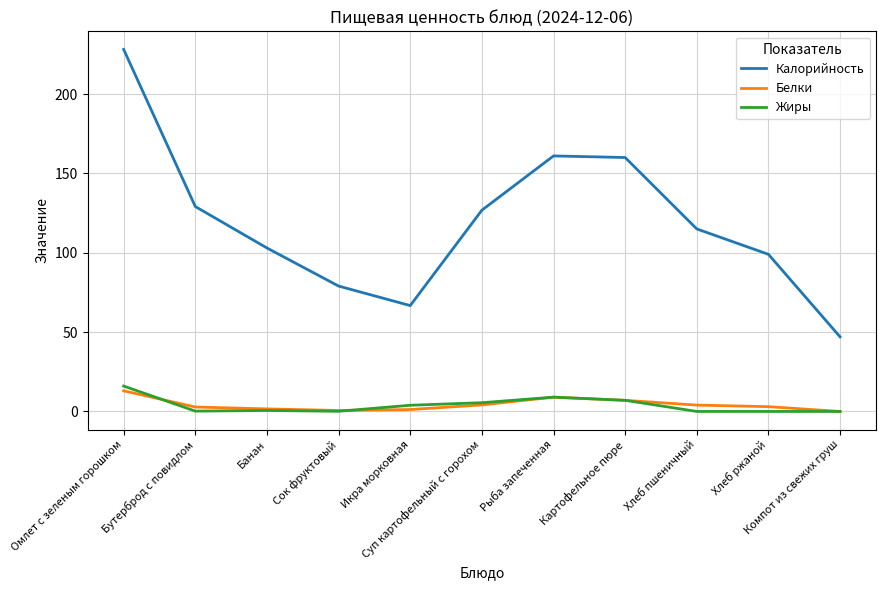

Count the number of data series in this chart.

3